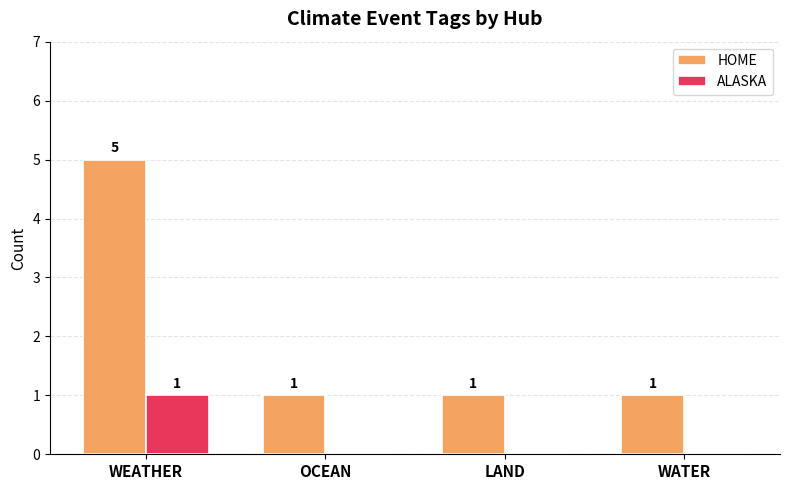

What is the total value across all series at LAND?

1